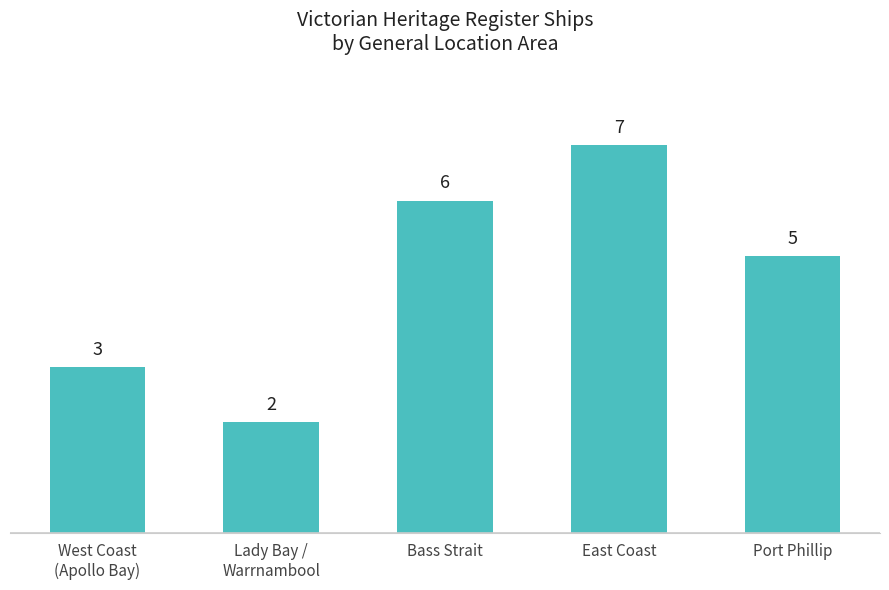

The value at Port Phillip is 5. True or false?

True